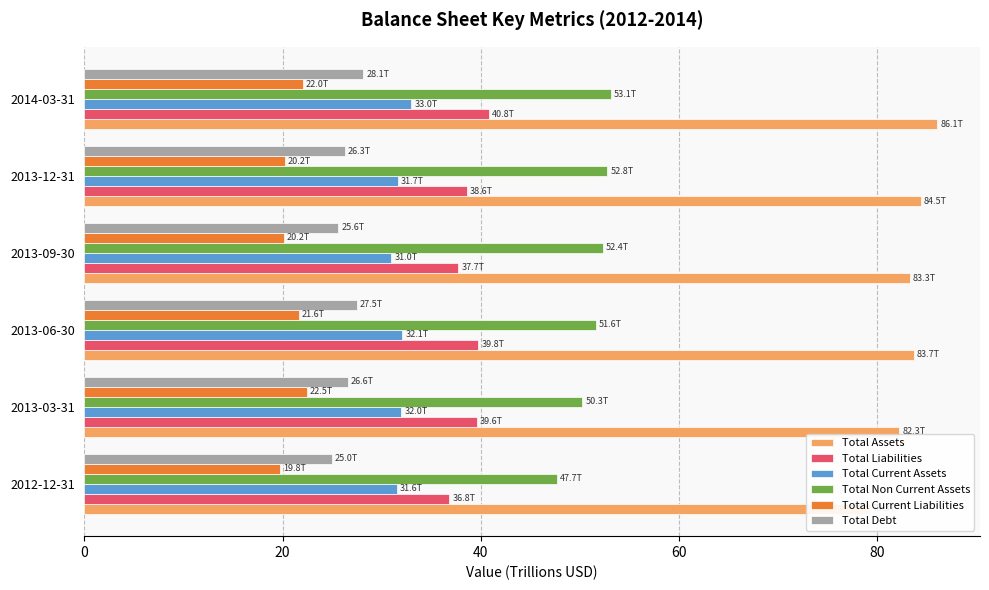

Is it true that Total Current Liabilities equals 19.8 at 0?

True